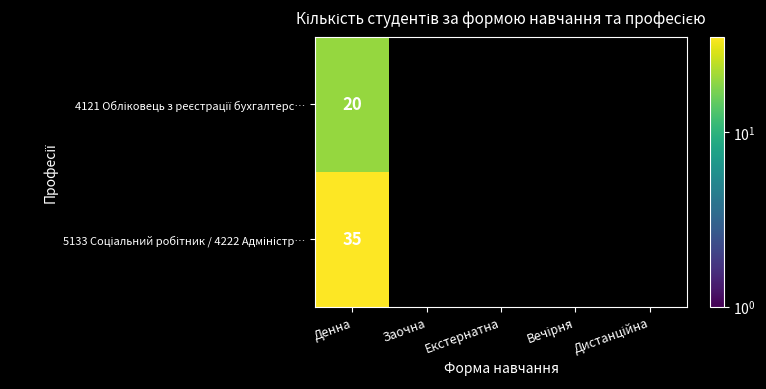

At which category does the chart reach its minimum across all series?

Денна